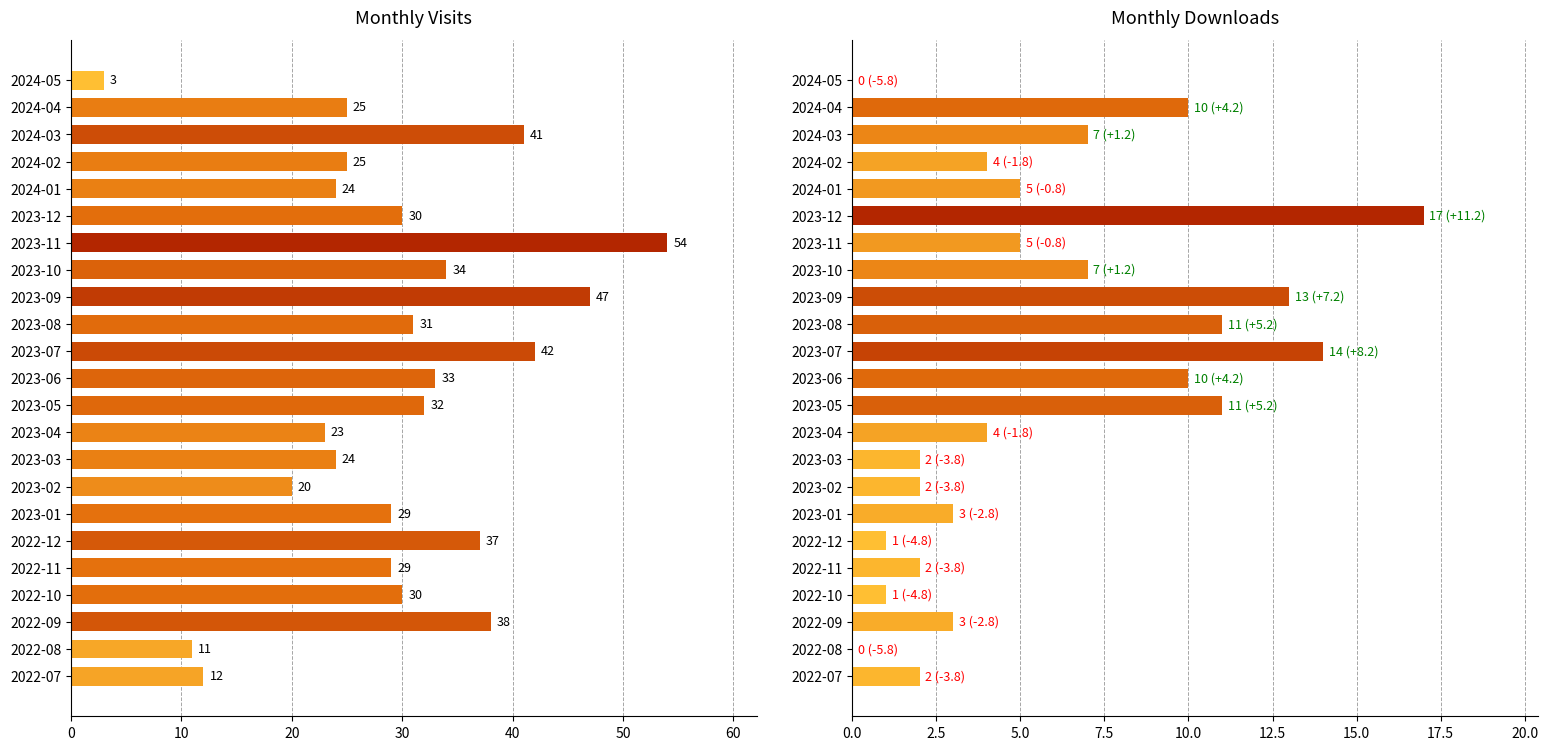

What is the total value across all series at 2022-09?

41